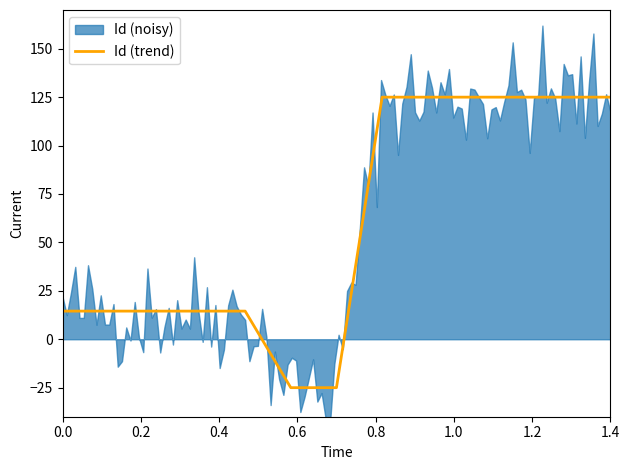

True or false: Id (trend) has a value of 14.5 at 0.0.

True